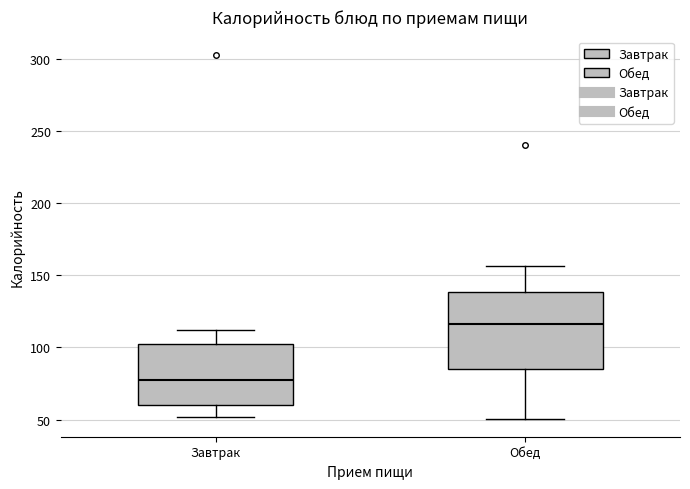

Where does the median line of the box for Завтрак sit on the y-axis? The values are not printed on the chart, so give them approximately, as read against the axis.

80